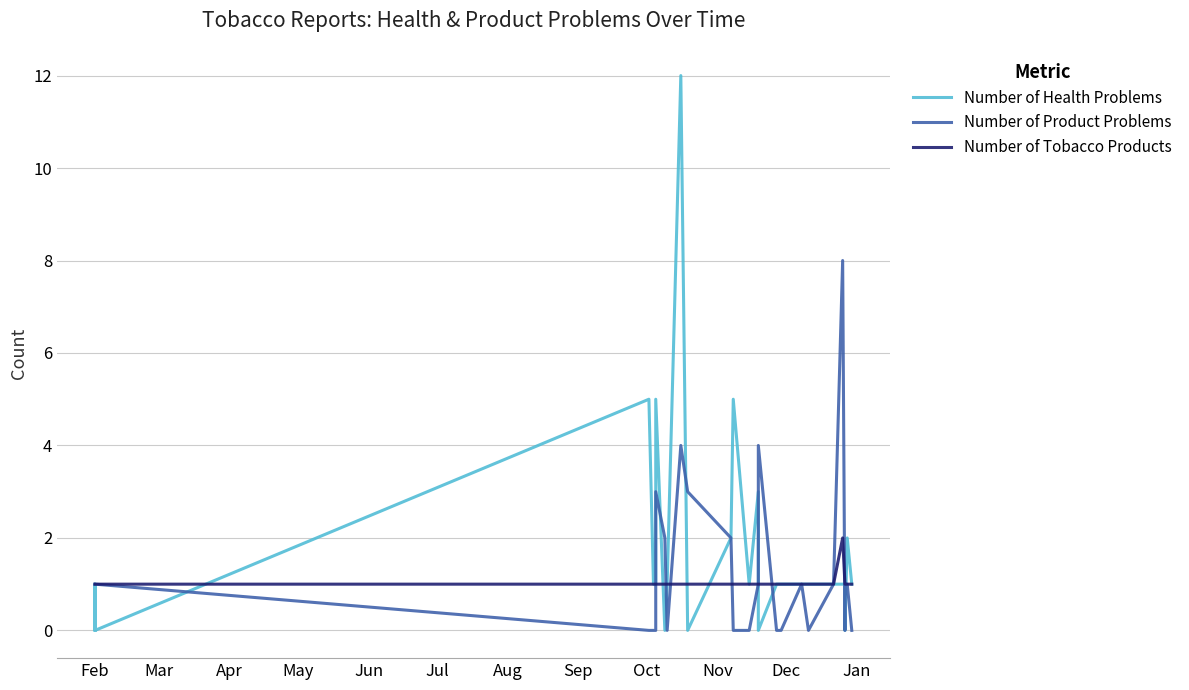

How many interior local peaks does the Number of Tobacco Products series have?

1